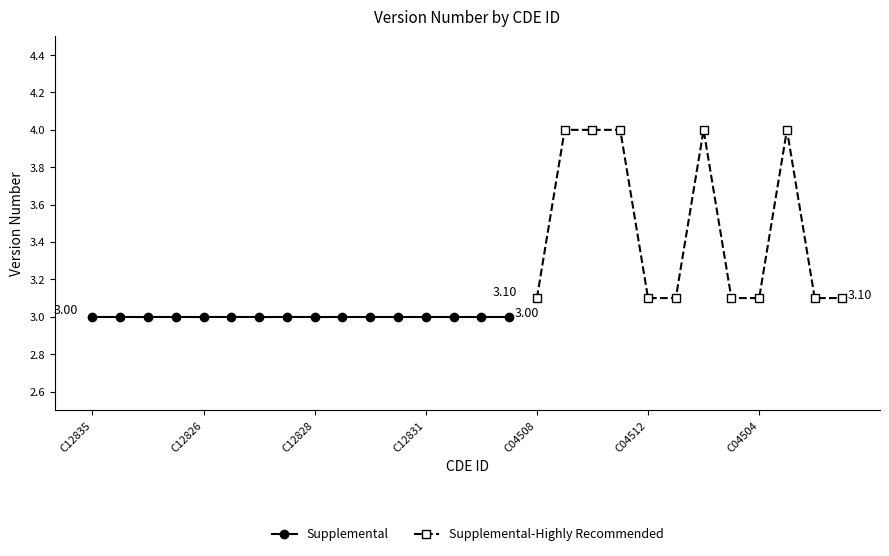

At which label is the value closest to 3?

C04508